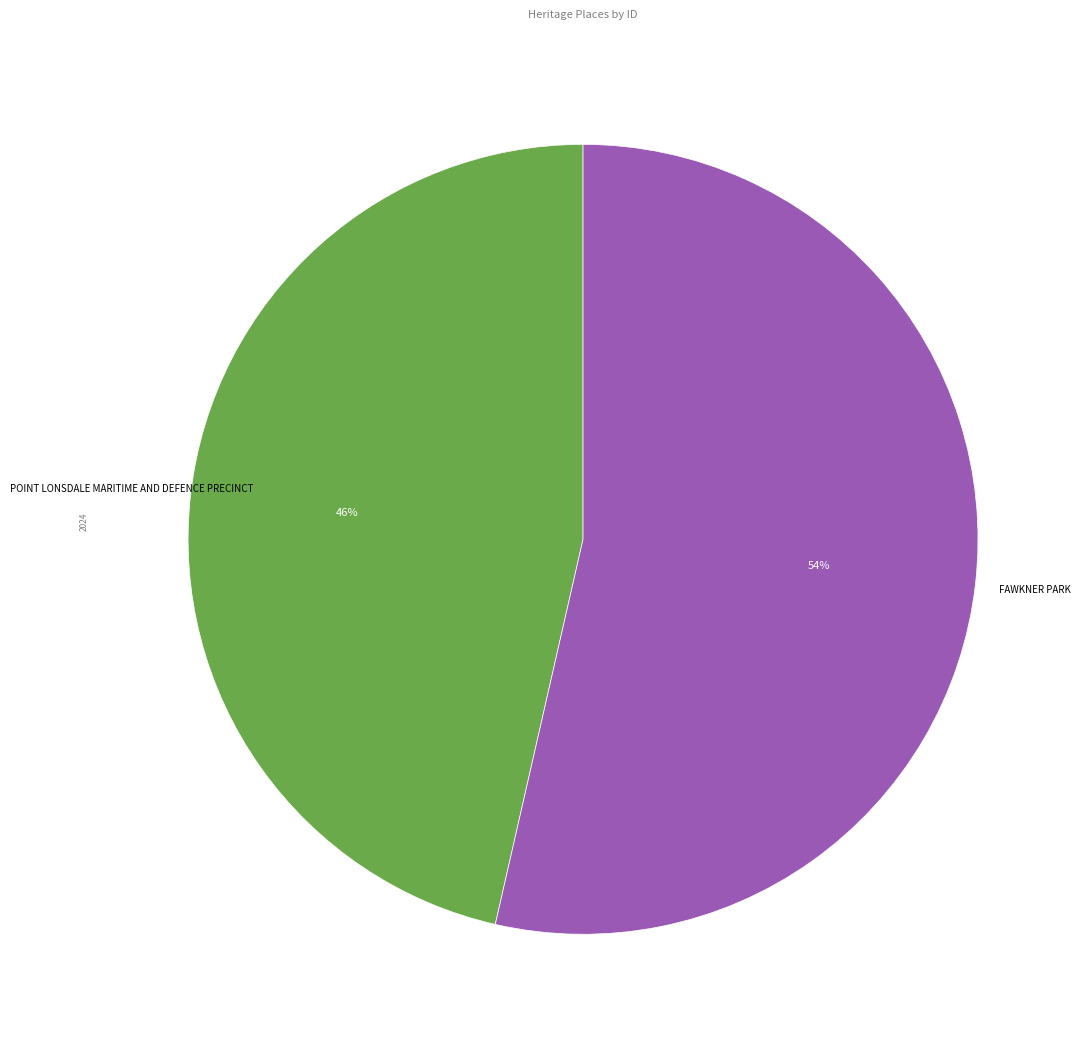

To the nearest percent, what is the average slice percentage?

50%